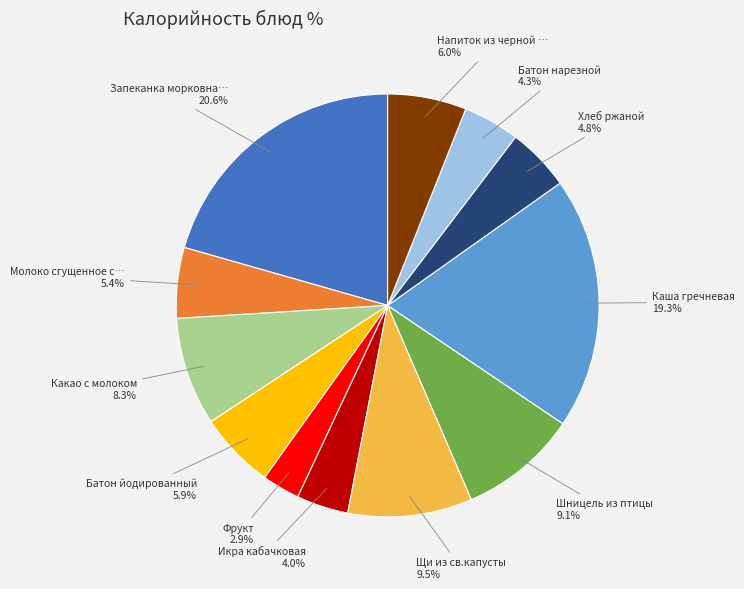

Is there any slice that represents more than half of the pie?

No